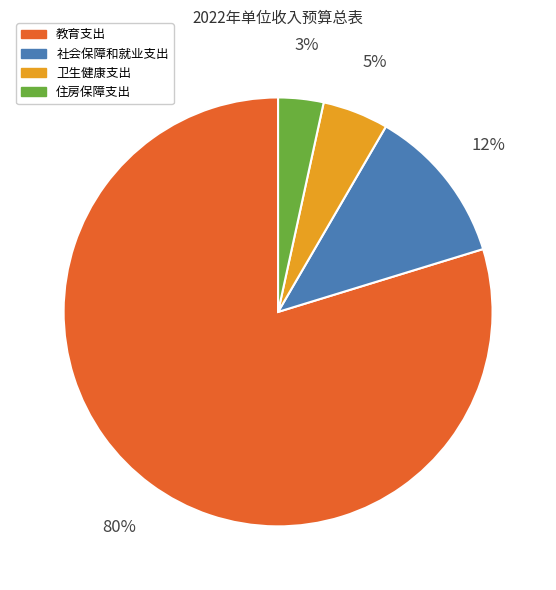

To the nearest percent, what is the difference between the 卫生健康支出 and 住房保障支出 slice percentages?

2%